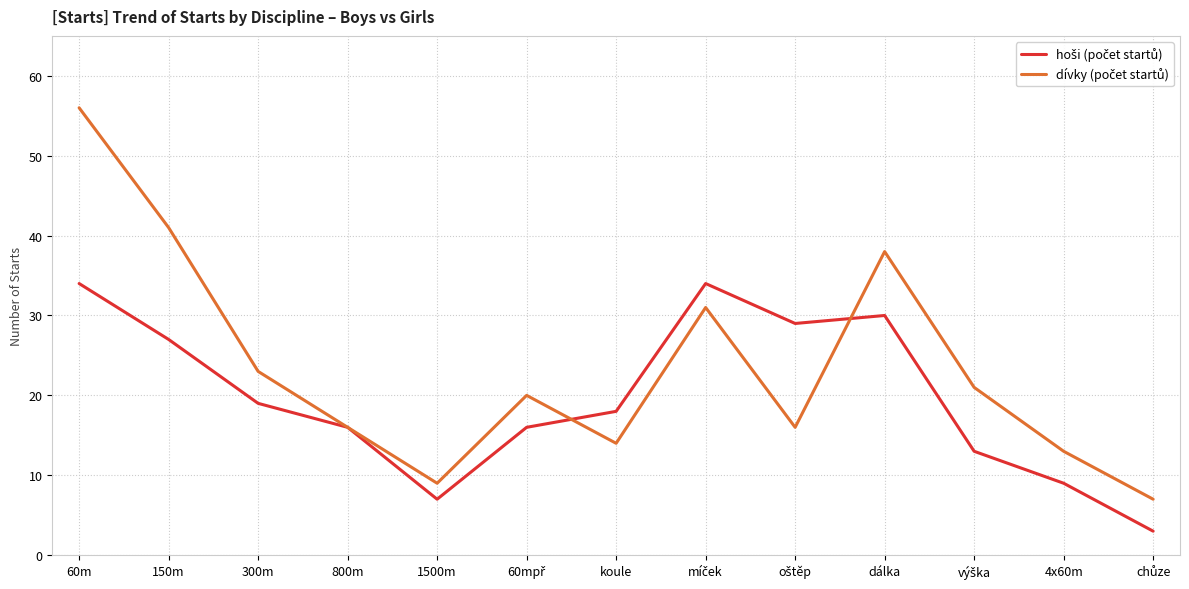

At which category is the sum across all series the highest?

60m